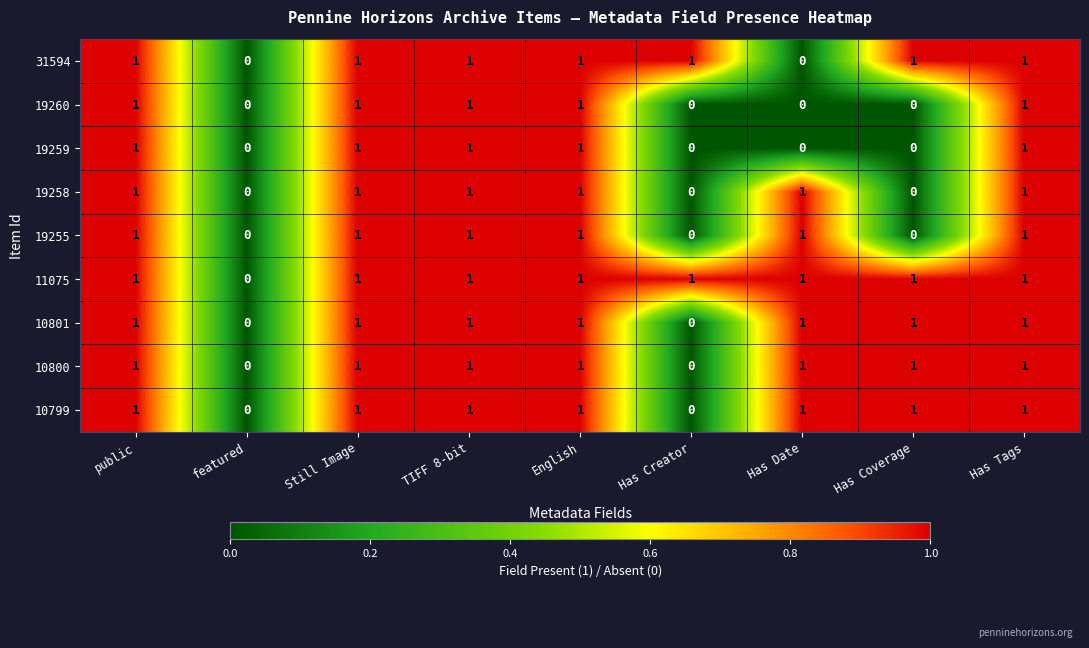

Count the 10799 values in the range 1 to 2.

7